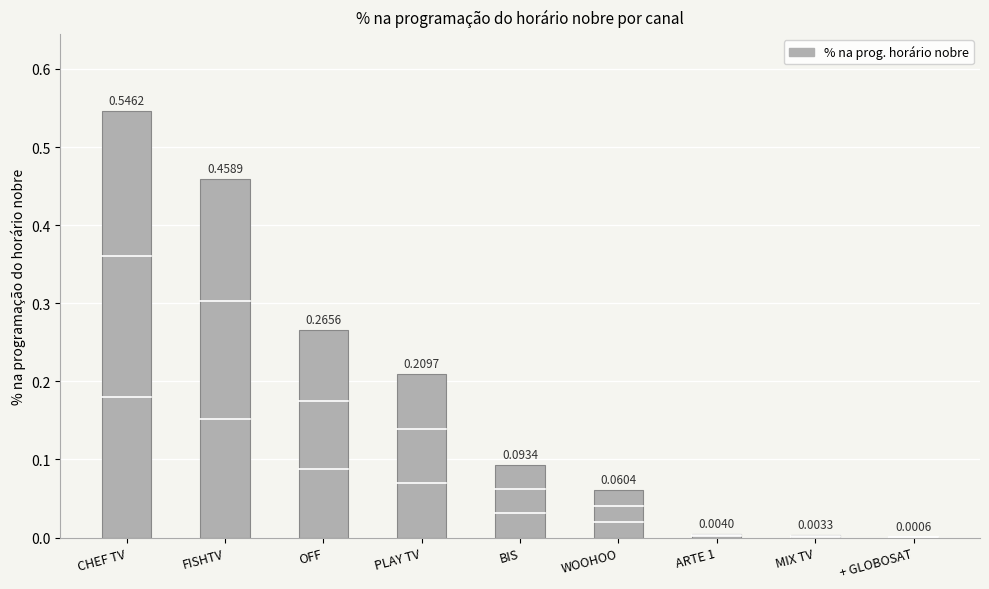

What is the sum of all values?

1.6